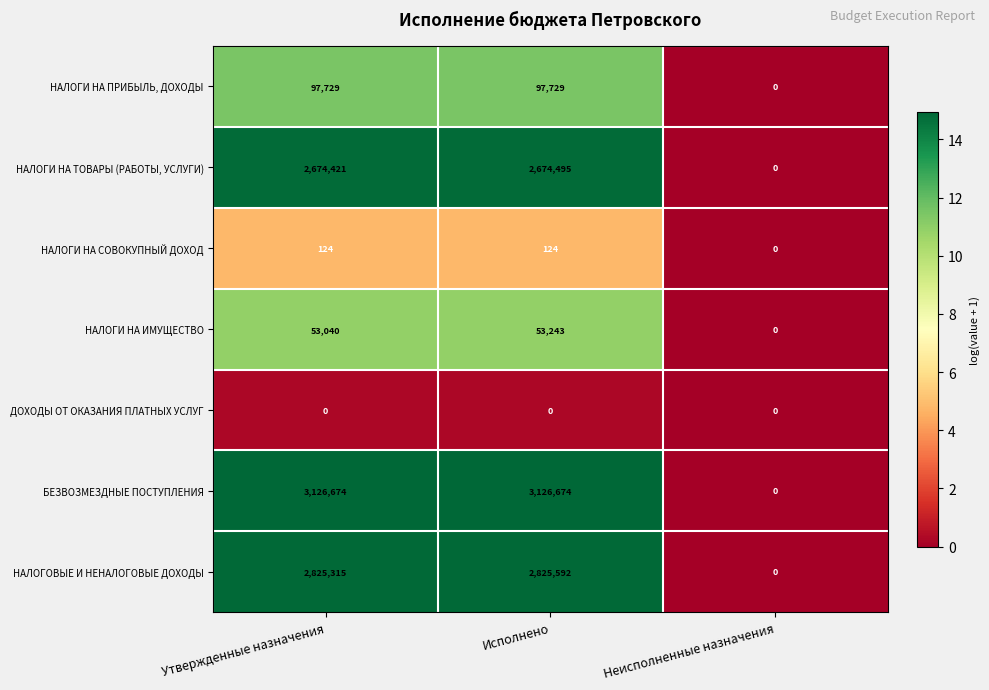

Count the number of categories in the chart.

3